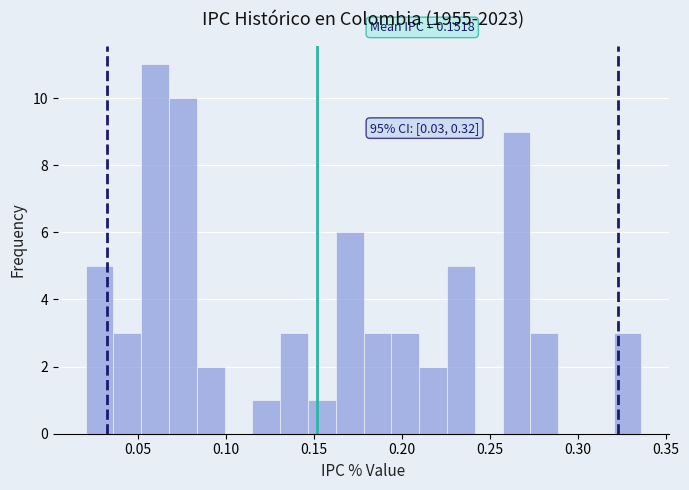

Read against the x-axis, roughly where is the centre of the tallest bar?

0.060